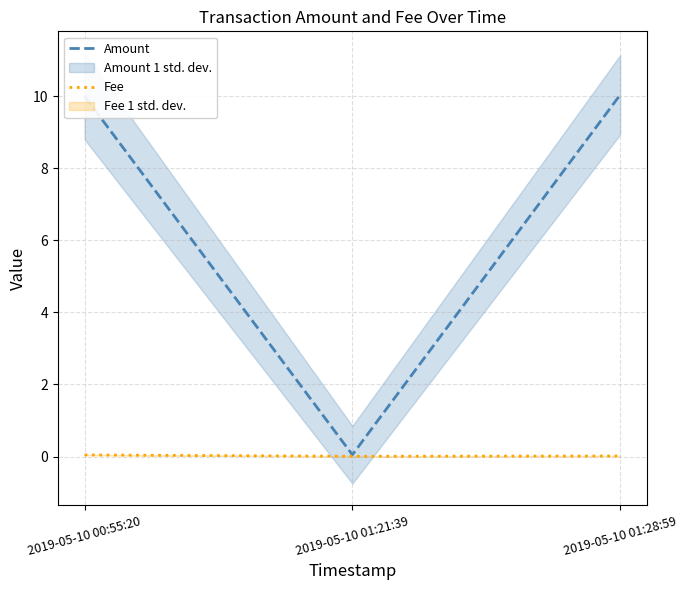

Is the value of Amount at 2019-05-10 01:21:39 greater than the value of Fee at 2019-05-10 00:55:20?

Yes